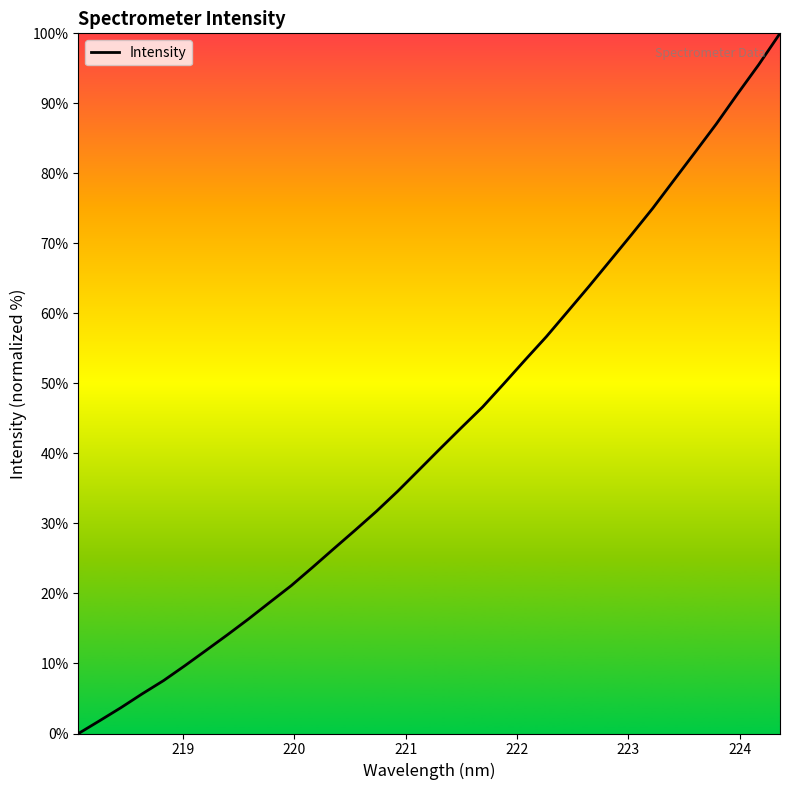

What is the difference between the maximum and minimum values?

100.0